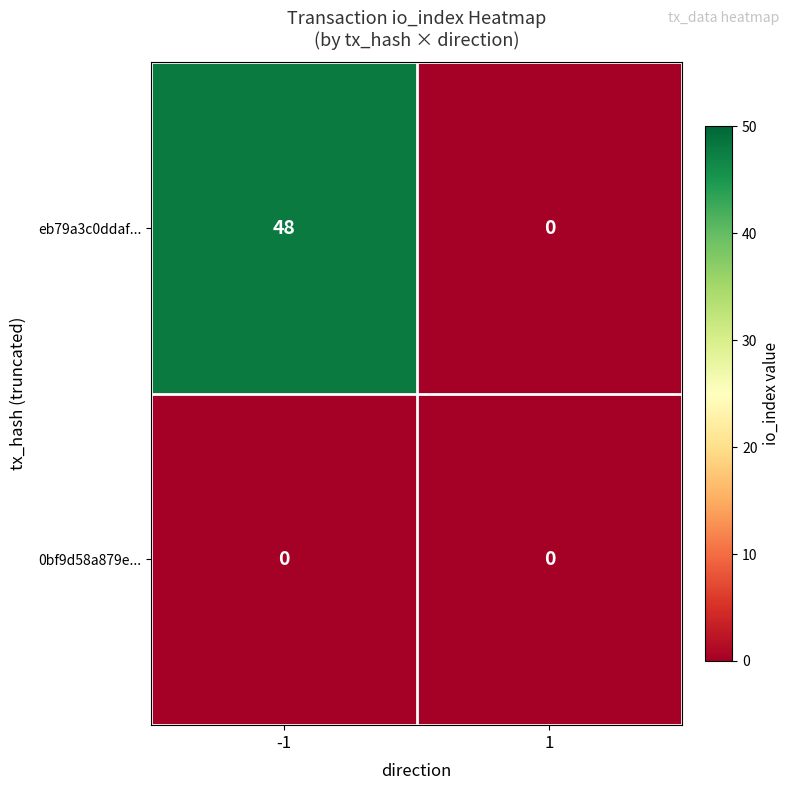

What is the maximum value shown in the chart?

48